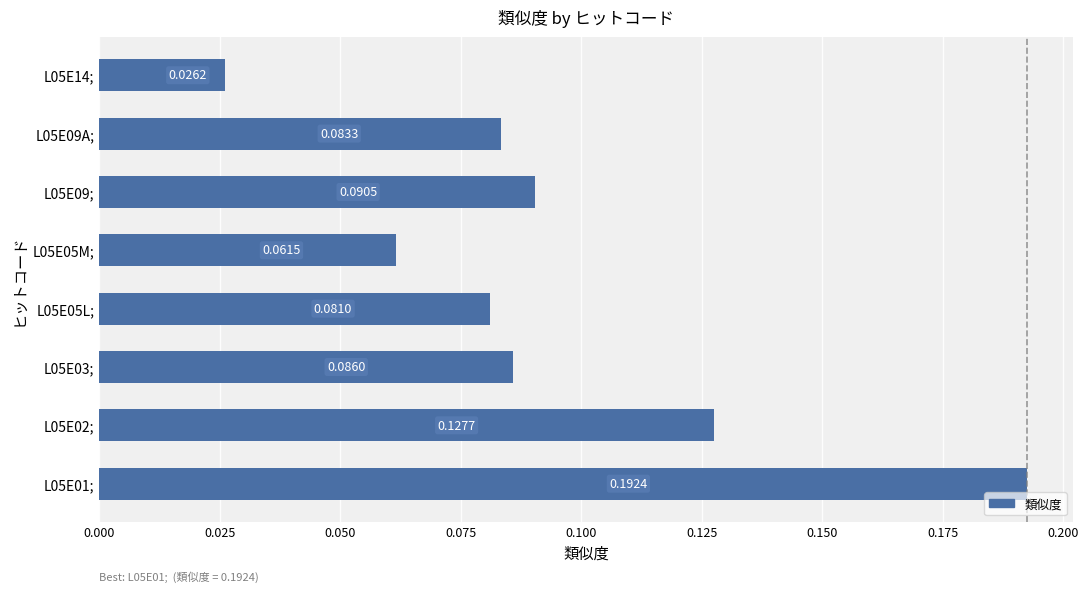

Between L05E09A; and L05E03;, which is larger?

L05E03;